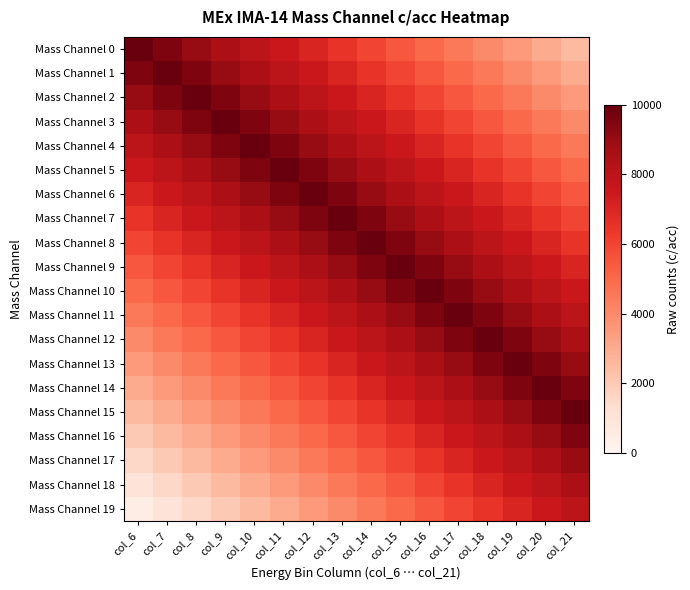

What is the spread (max minus min) of values at col_8?

8500